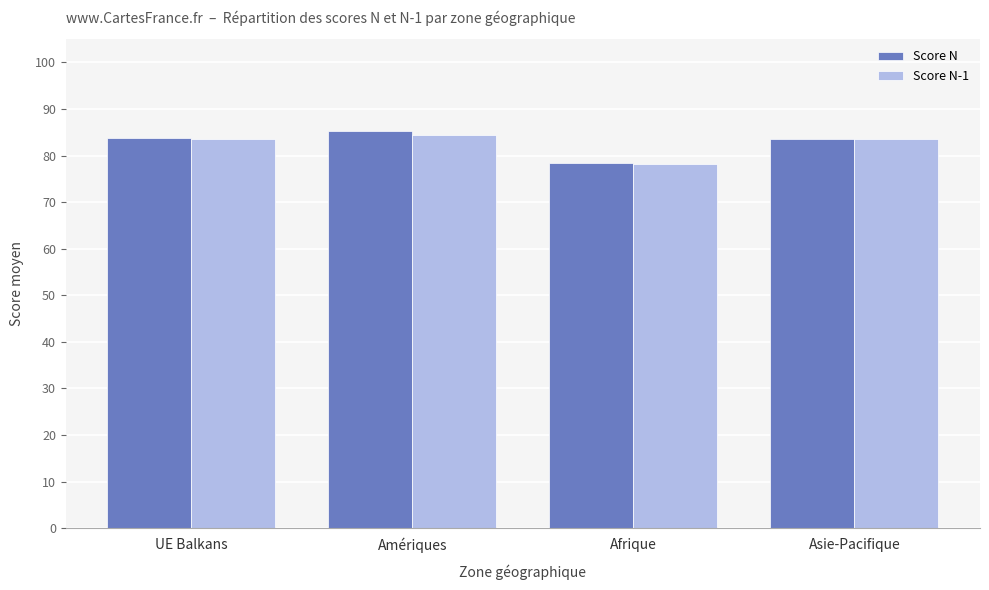

What is the sum of the Score N values at Afrique and Asie-Pacifique?

162.1